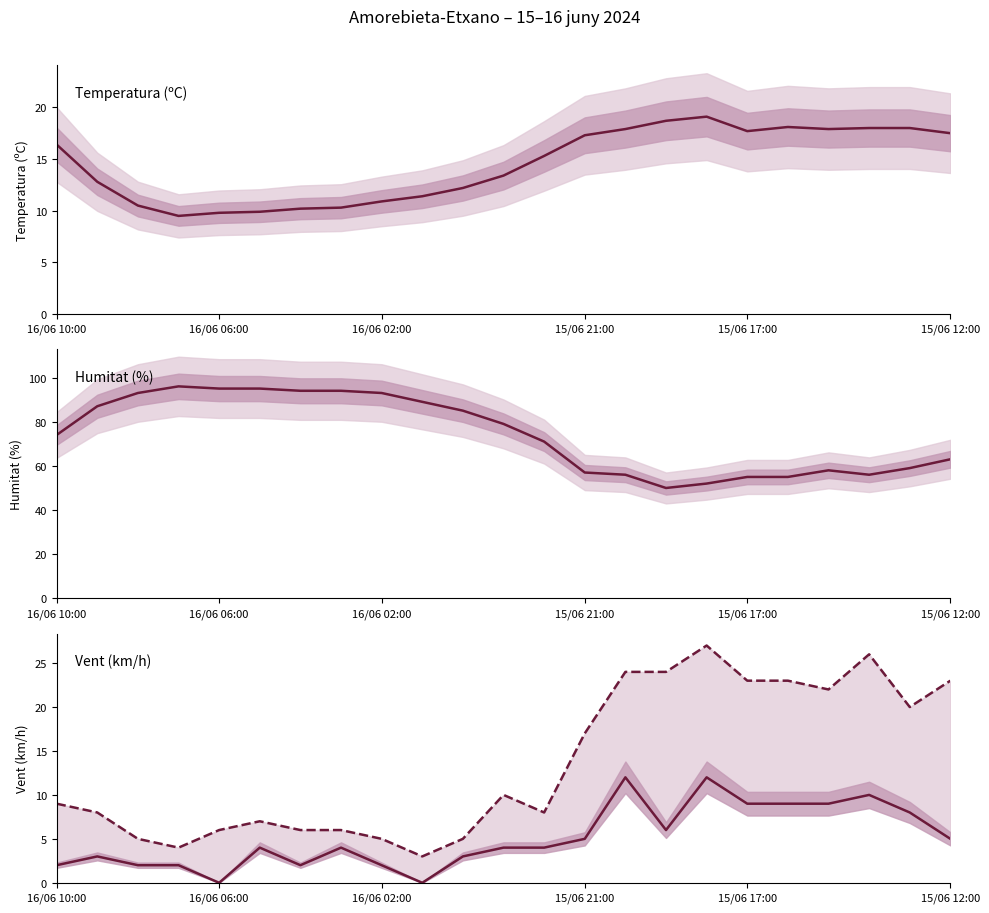

Rank the series at 15/06 21:00 from lowest to highest value.

Velocitat del vent (km/h), Ratxa (km/h), Temperatura (ºC), Humitat (%)